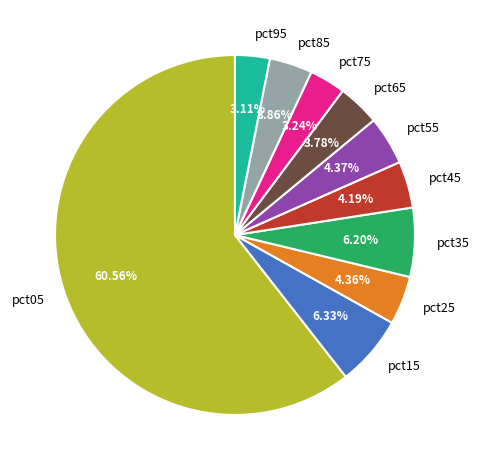

To the nearest percent, what is the difference between the largest and smallest slice percentages?

57%